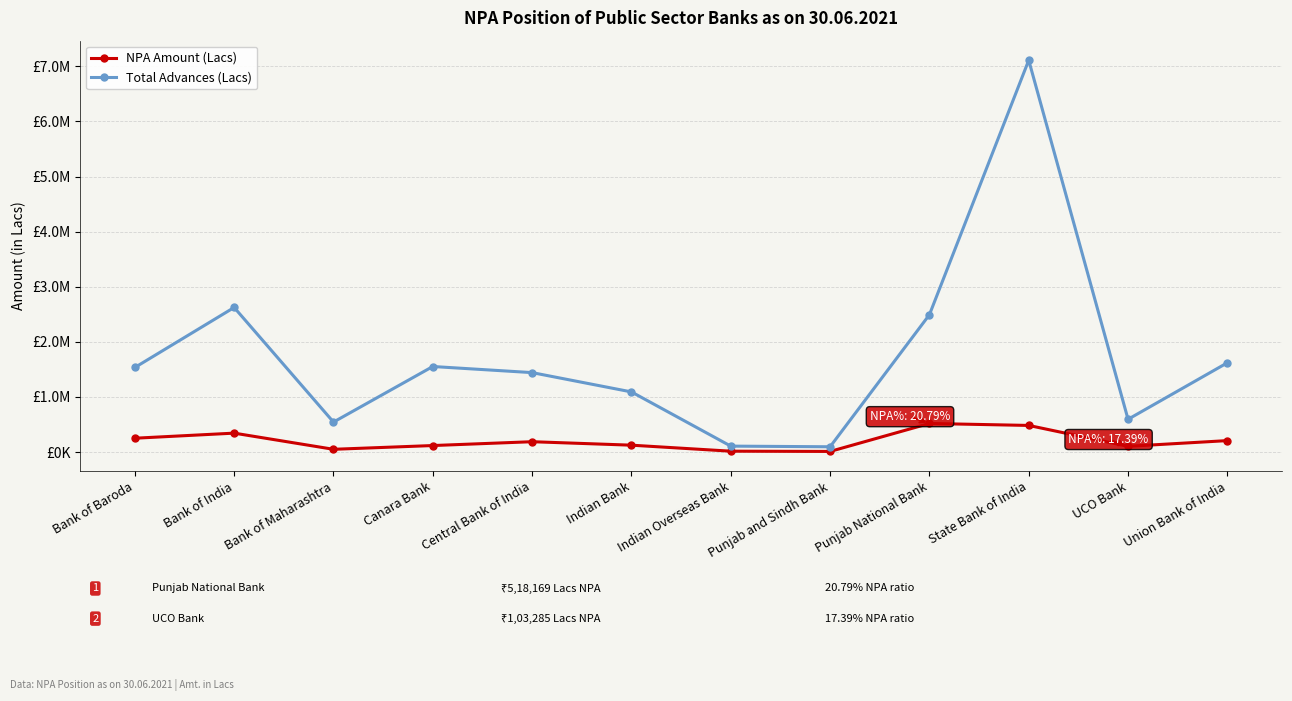

What is the value of the Total Advances (Lacs) point at the 5th from the left?

1441384.0